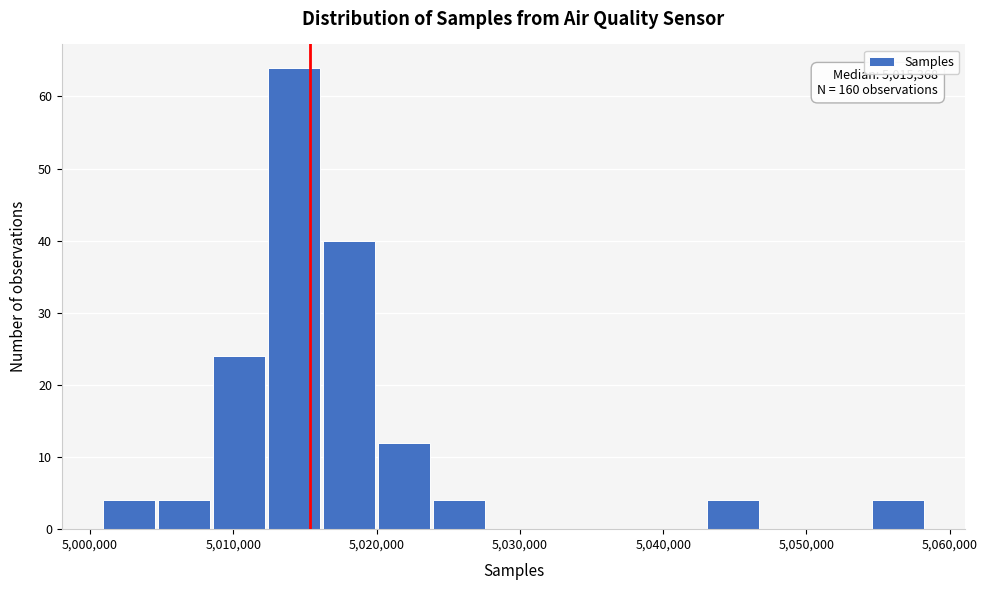

Around what value on the x-axis is the tallest bar? Give the approximate position of its centre, as read against the axis.

5014000